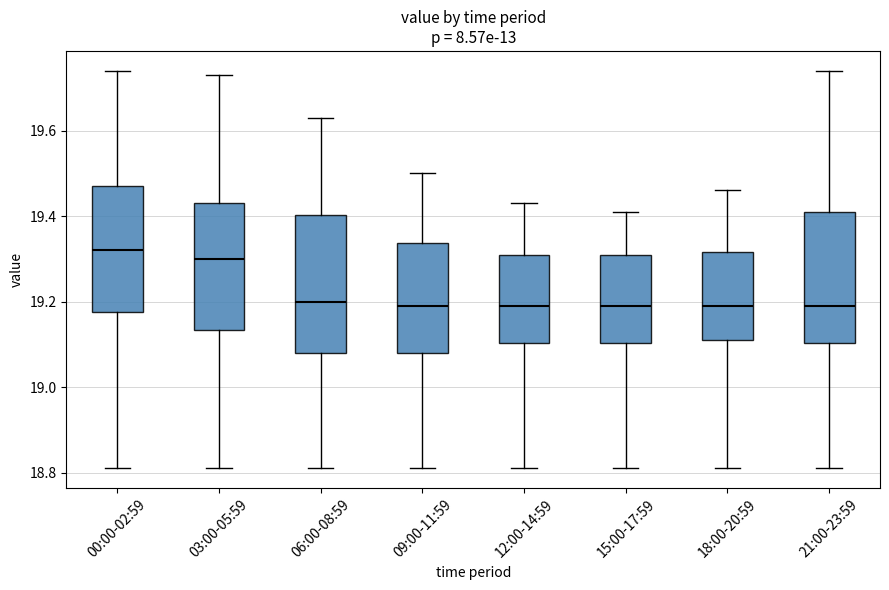

Where is the upper edge of the box for 00:00-02:59 on the y-axis? The values are not printed on the chart, so give them approximately, as read against the axis.

19.48